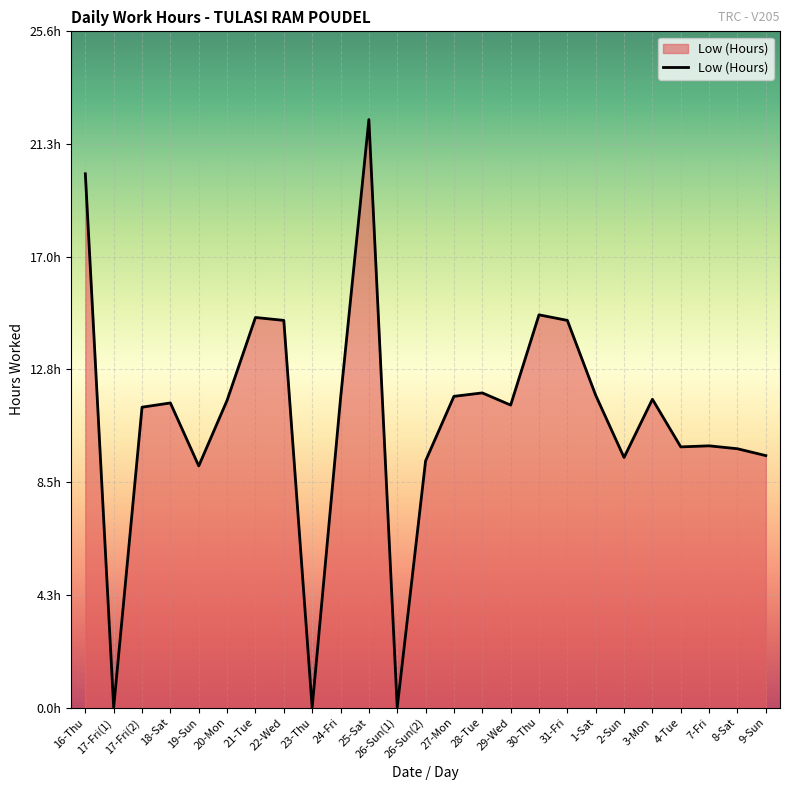

Which label corresponds to the smallest value in the chart?

17-Fri(1)